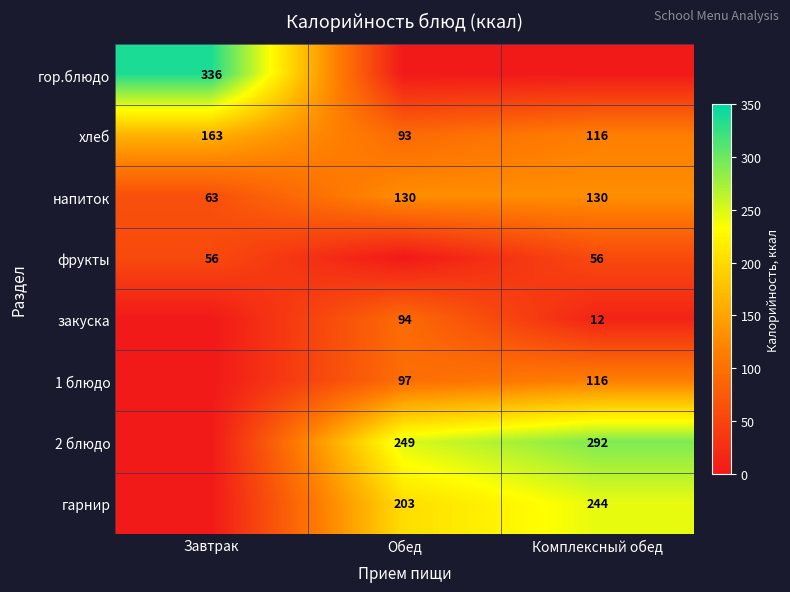

Is the value of напиток at Завтрак greater than the value of гор.блюдо at Завтрак?

No